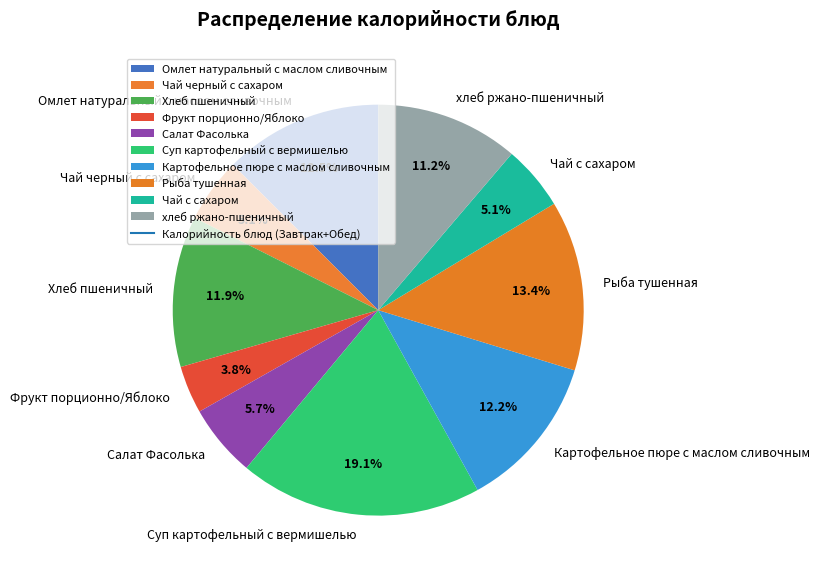

What is the largest slice in the pie chart?

Суп картофельный с вермишелью